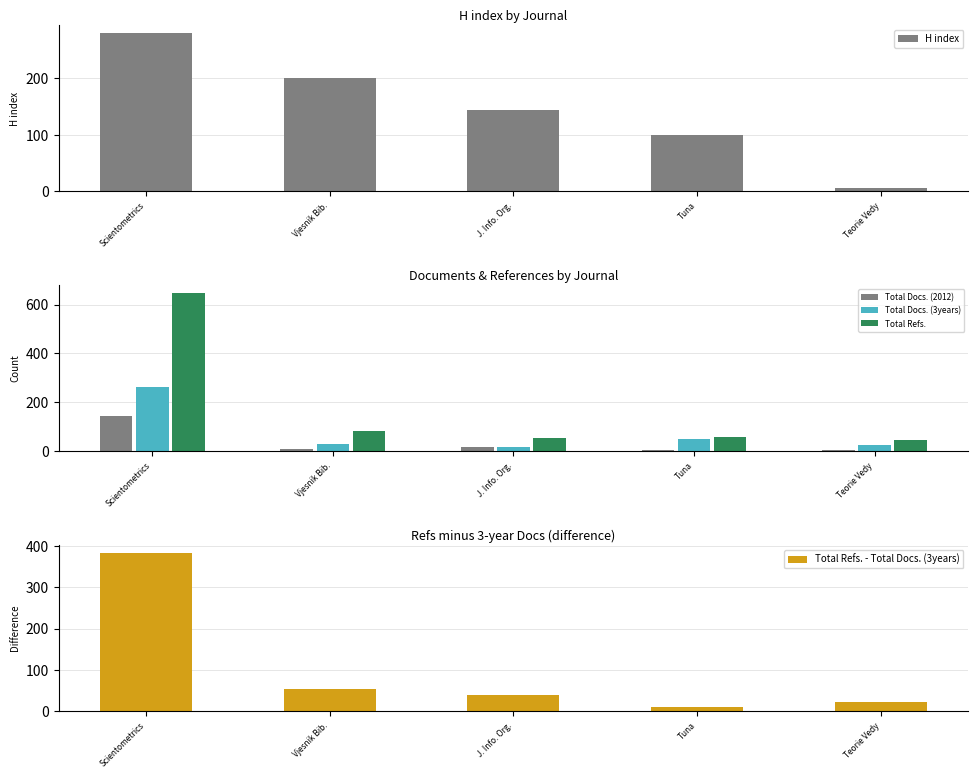

Are the bars horizontal?

No